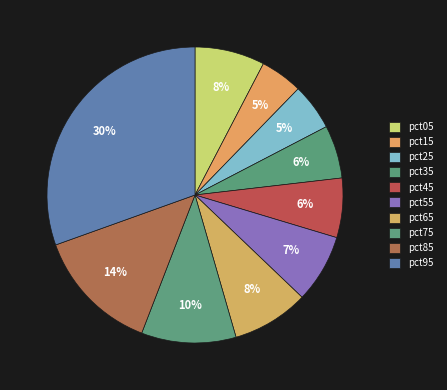

What is the largest slice in the pie chart?

pct95